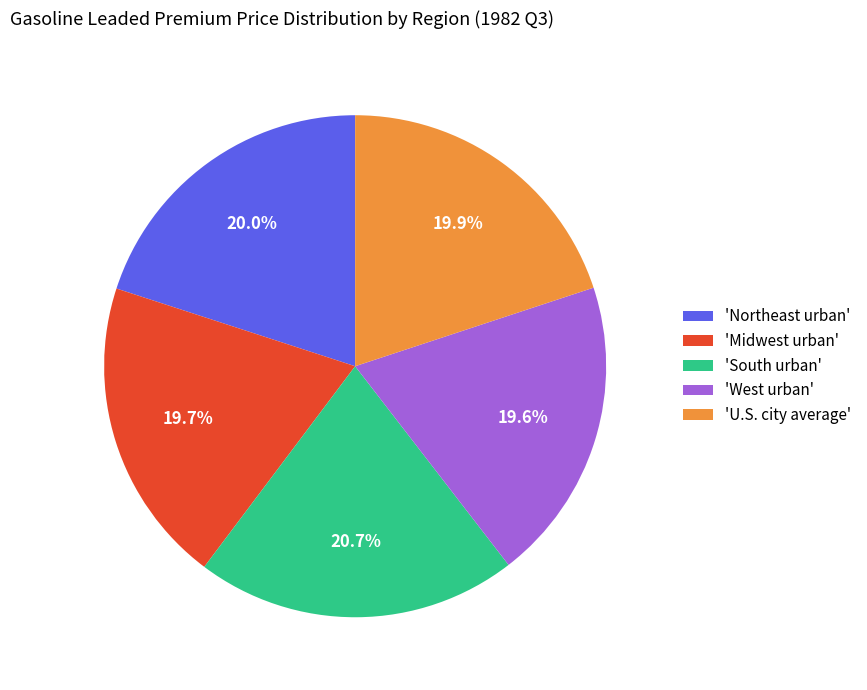

Is there a majority slice in this chart?

No